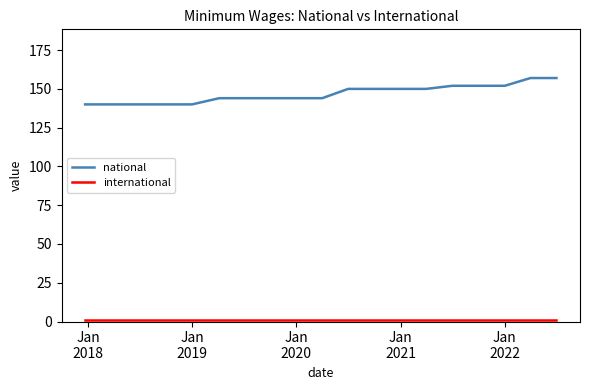

What is the difference between the maximum and minimum values in the national series?

17